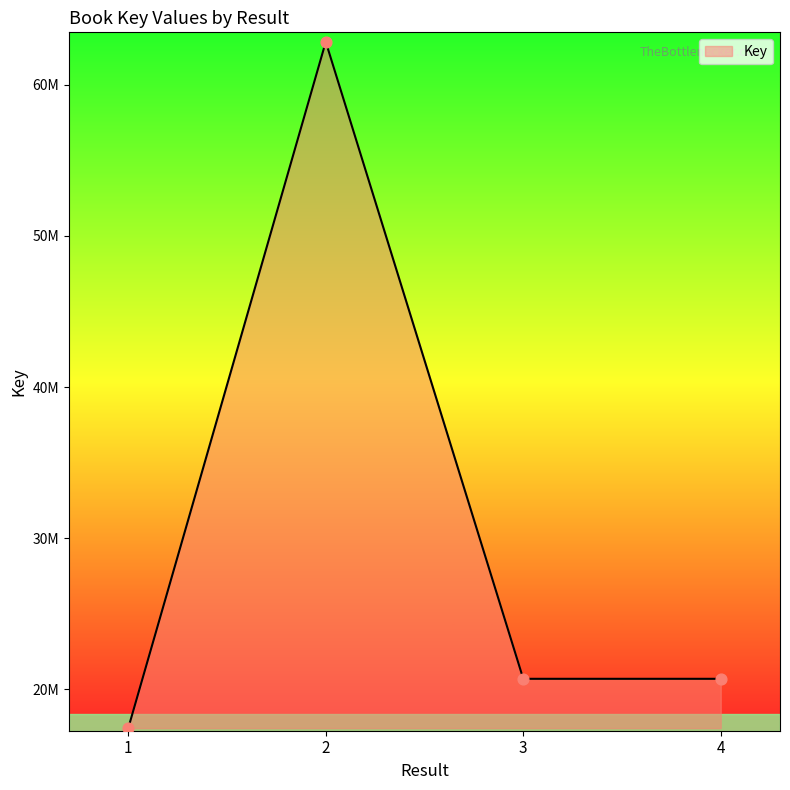

What is the ratio of the value at 1 to the value at 2?

0.3